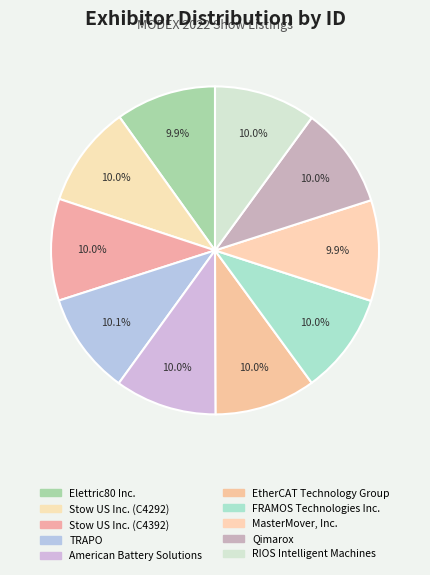

Does MasterMover, Inc. account for over 50% of the chart?

No